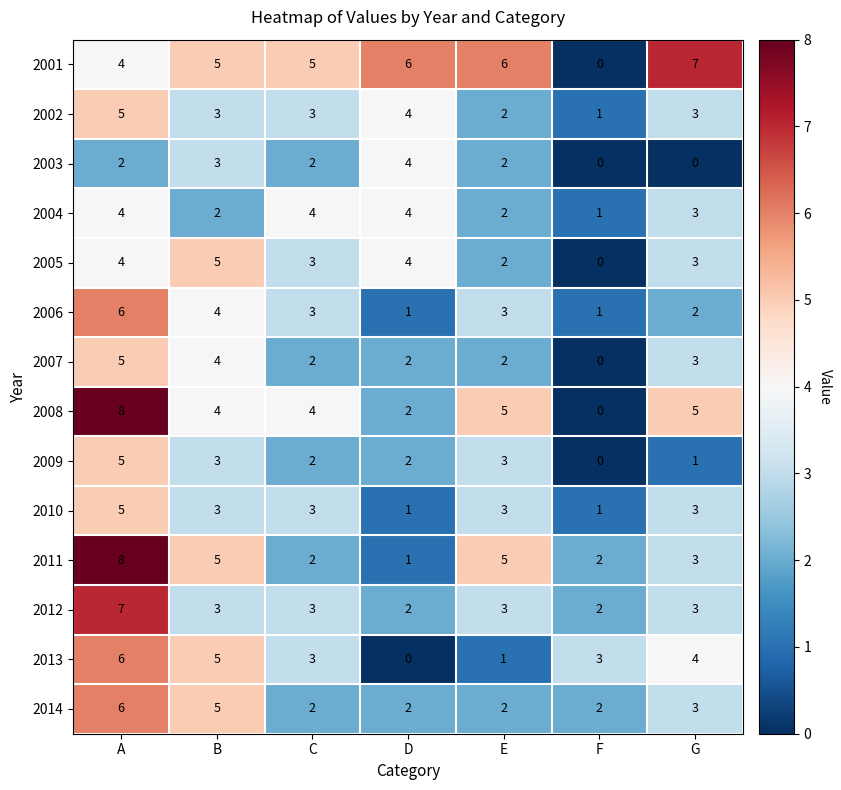

What is the approximate value of 2005 at B?

5